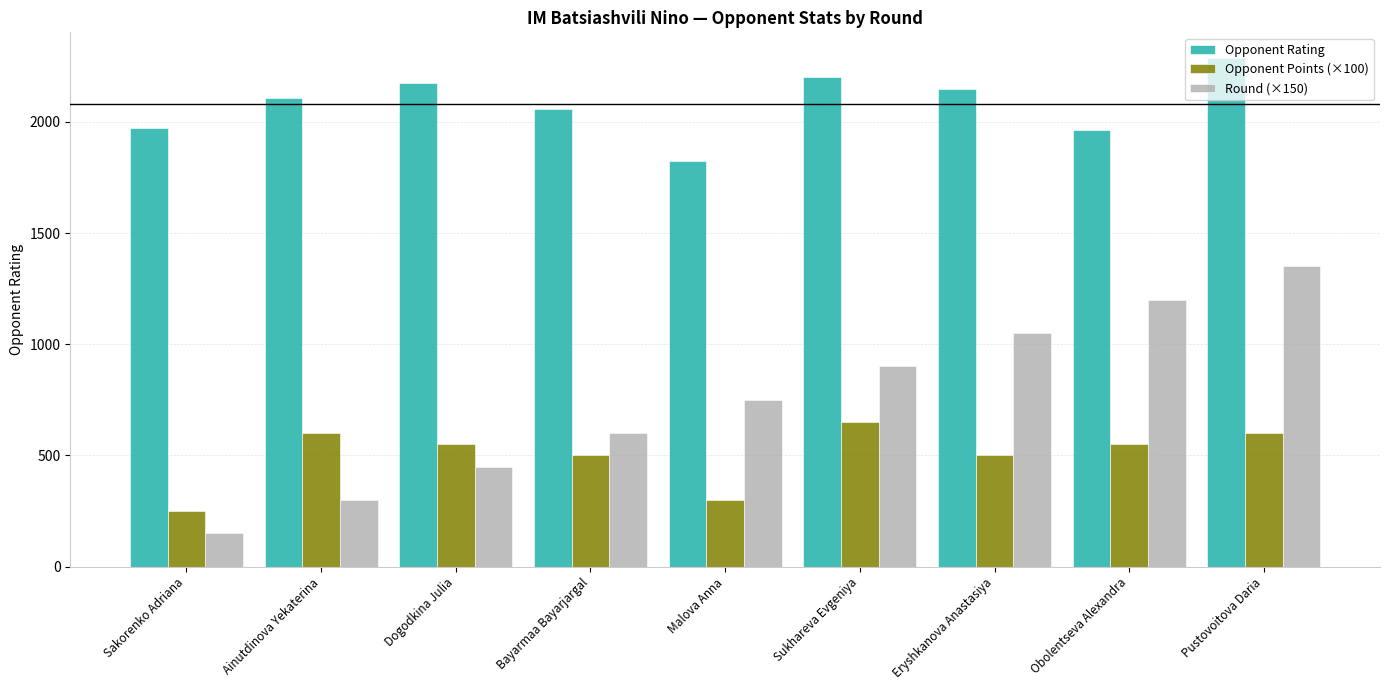

What are all the series names shown in the legend?

Opponent Rating, Opponent Points (×100), Round (×150)